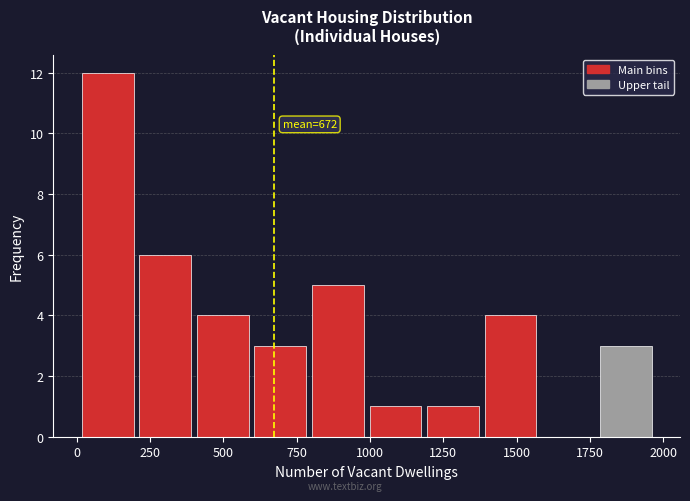

Around what value on the x-axis is the tallest bar? Give the approximate position of its centre, as read against the axis.

100